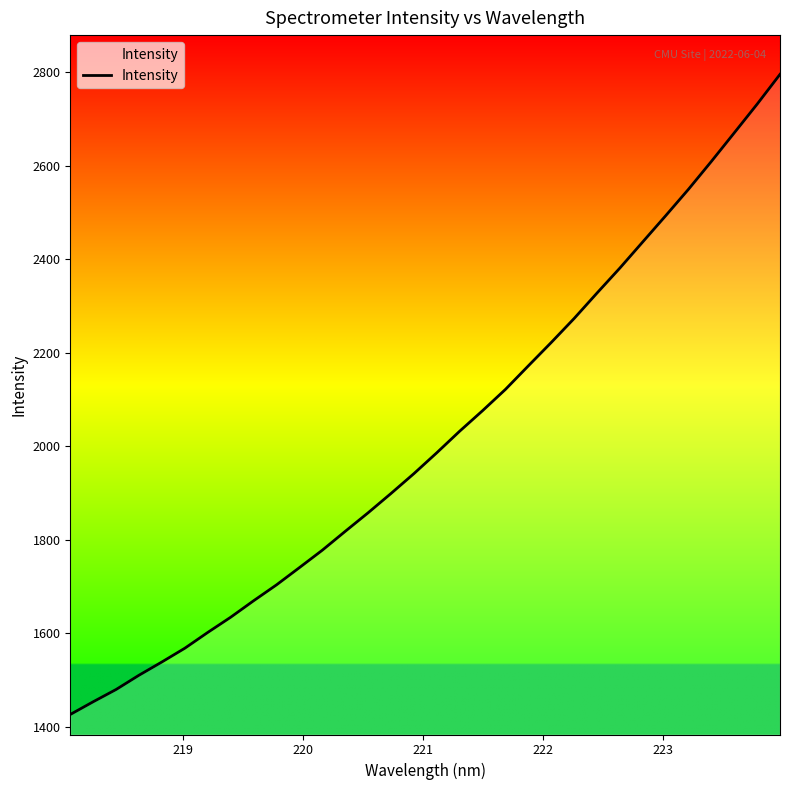

What is the difference between the maximum and minimum values?

1367.9